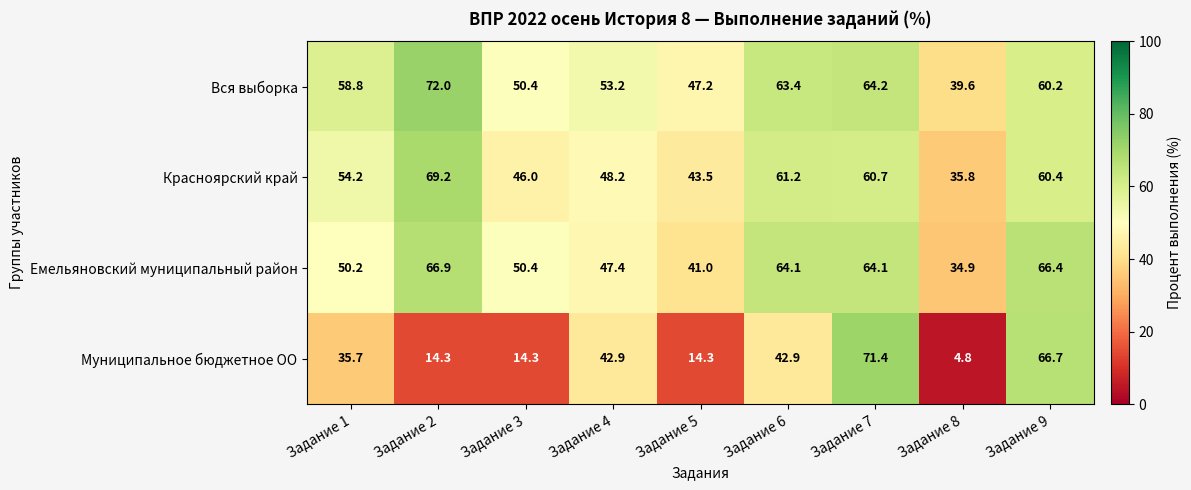

What is the difference between the Муниципальное бюджетное ОО values at Задание 2 and Задание 8?

9.5